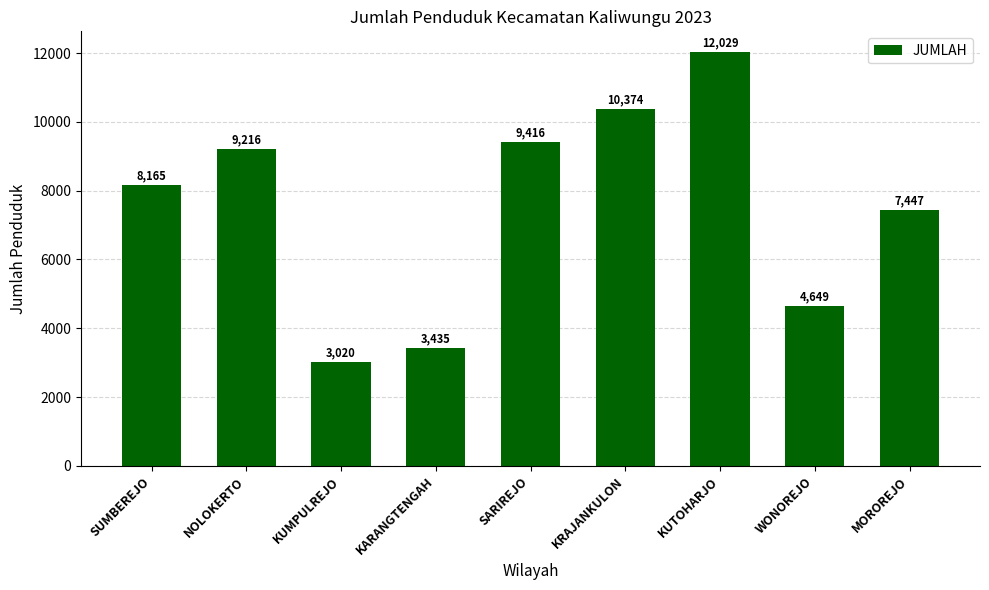

What is the sum of all values?

67751